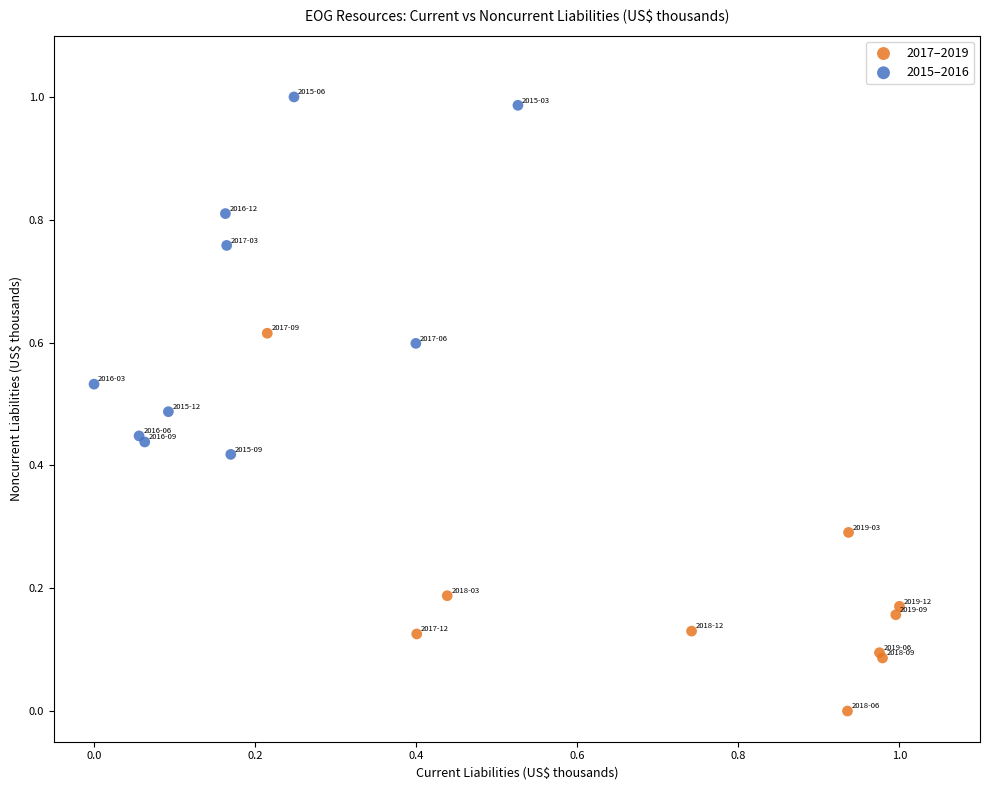

Which series reaches the maximum Y coordinate?

2015–2016